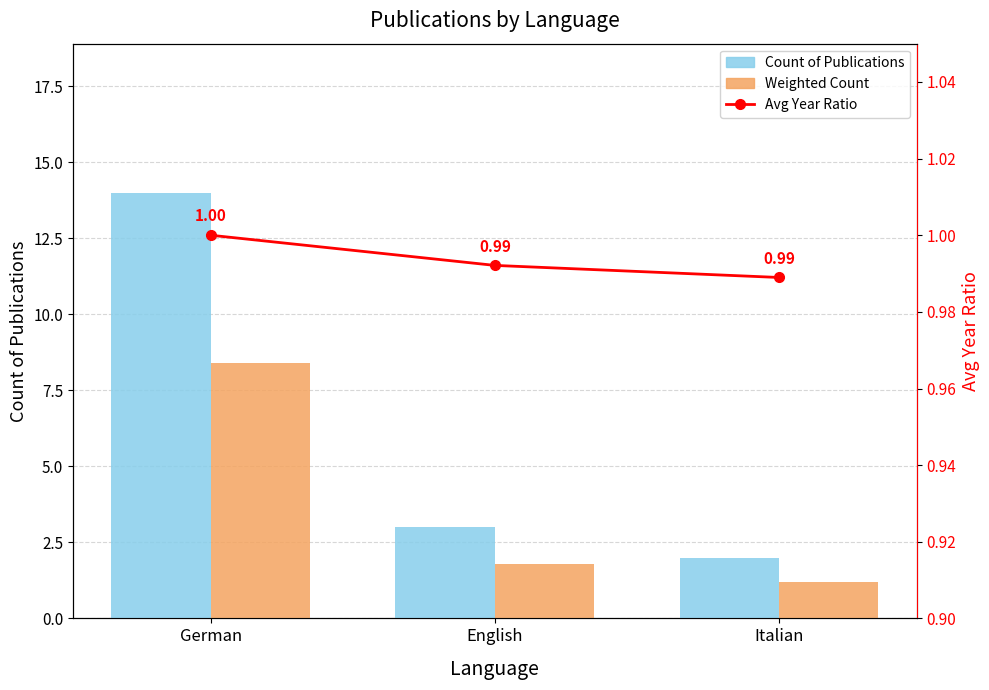

Are the bars horizontal?

No